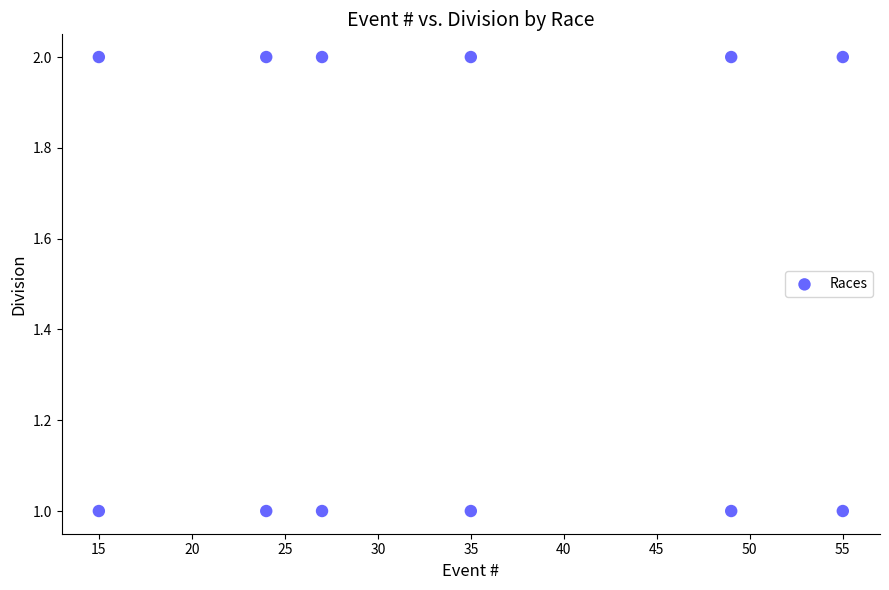

What is the average X value?

34